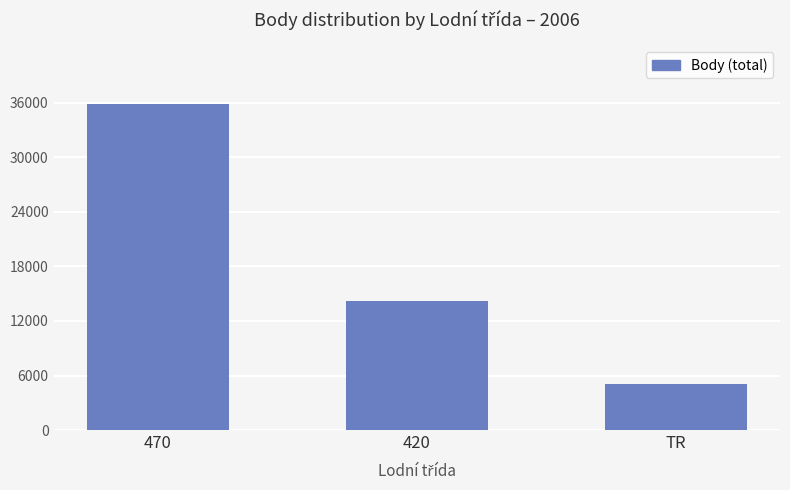

List the labels in order of value, smallest first.

TR, 420, 470